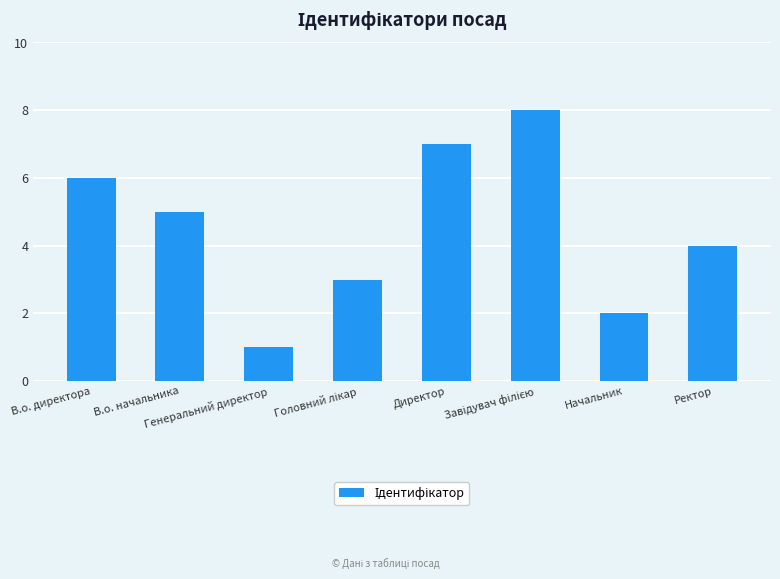

What is the maximum value shown in the chart?

8